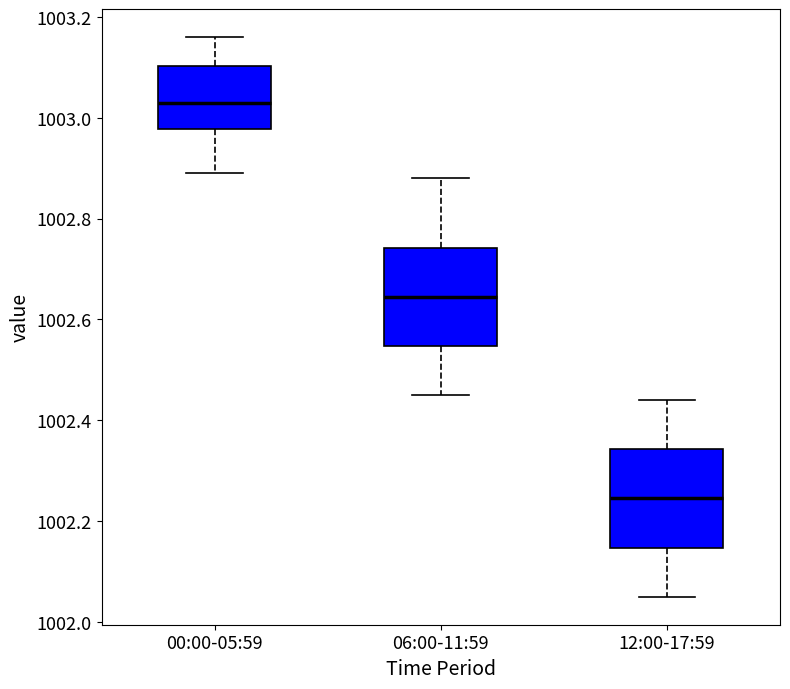

Reading left to right, transcribe this box plot: for each box, give where its median line is, the range the box spans, and where its two whiskers end, as read against the y-axis. The values are not printed on the chart, so give them approximately, as read against the axis.

00:00-05:59: median 1003.04, box 1002.98 to 1003.10, whiskers 1002.90 to 1003.16
06:00-11:59: median 1002.64, box 1002.54 to 1002.74, whiskers 1002.46 to 1002.88
12:00-17:59: median 1002.24, box 1002.14 to 1002.34, whiskers 1002.06 to 1002.44